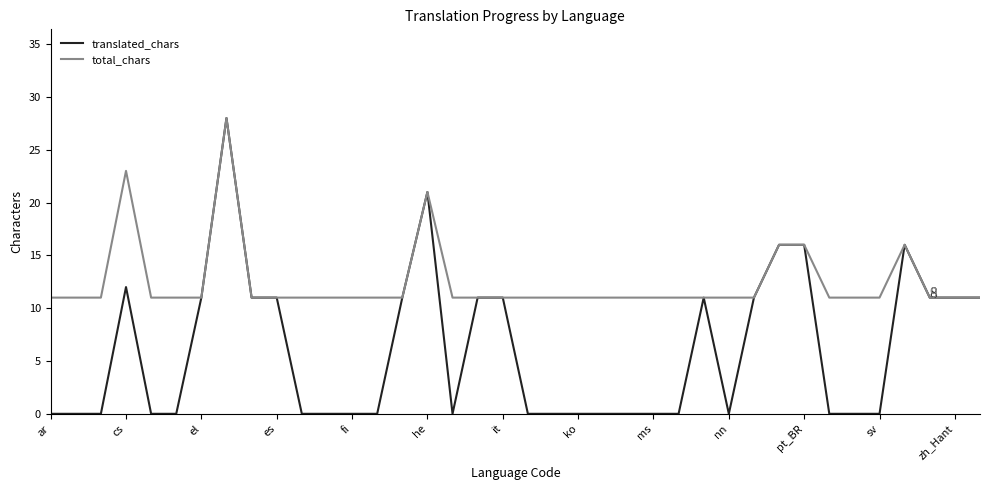

Which series has the largest range (max minus min)?

translated_chars